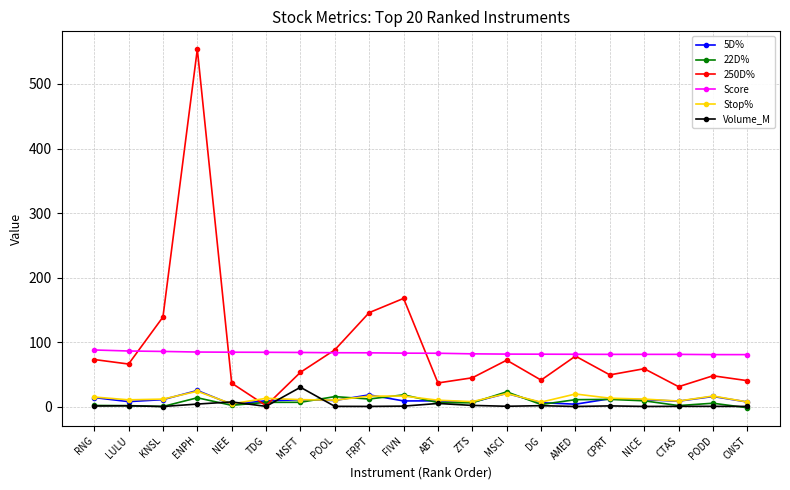

What is the maximum value shown in the chart?

553.8